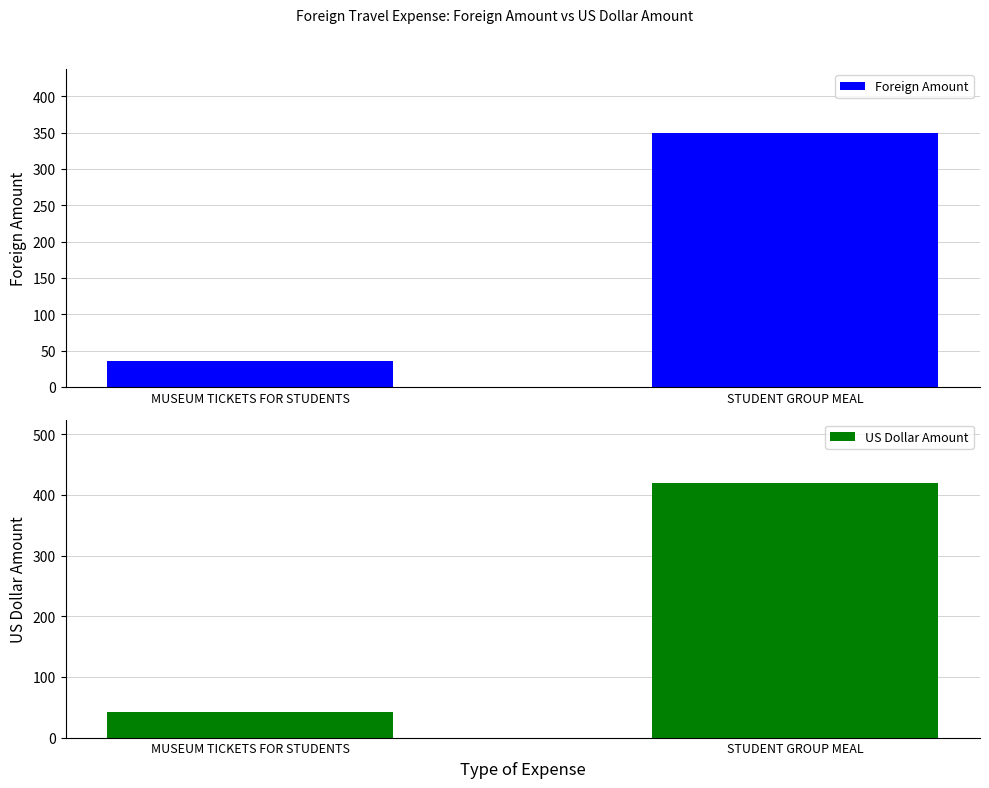

Reading right to left, extract all data points from this chart.

Foreign Amount: 350.0	35.0
US Dollar Amount: 419.2	41.9